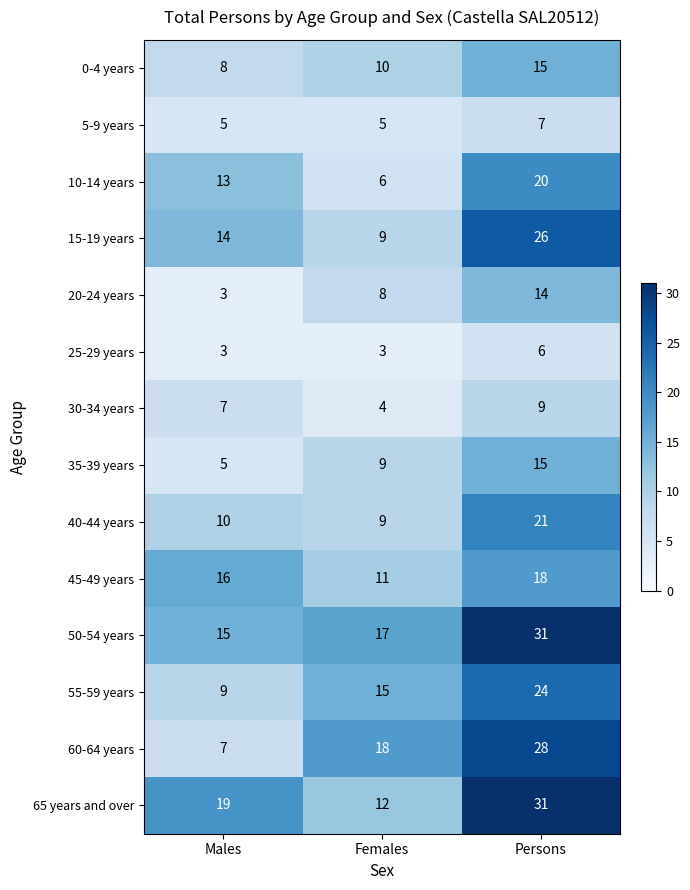

What is the average value of the 40-44 years series?

13